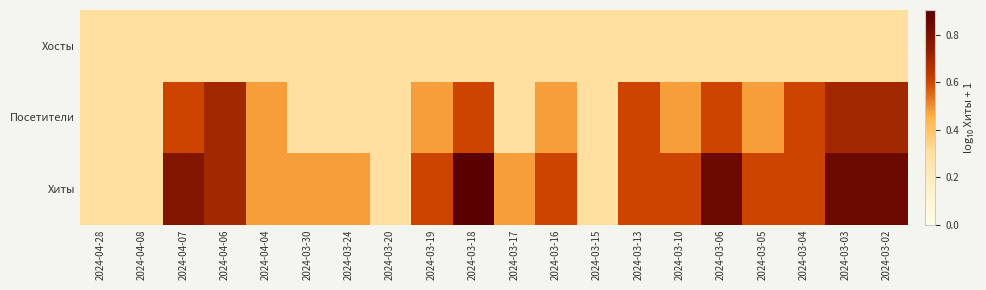

Rank the series by their maximum value, from lowest to highest.

Хосты, Посетители, Хиты